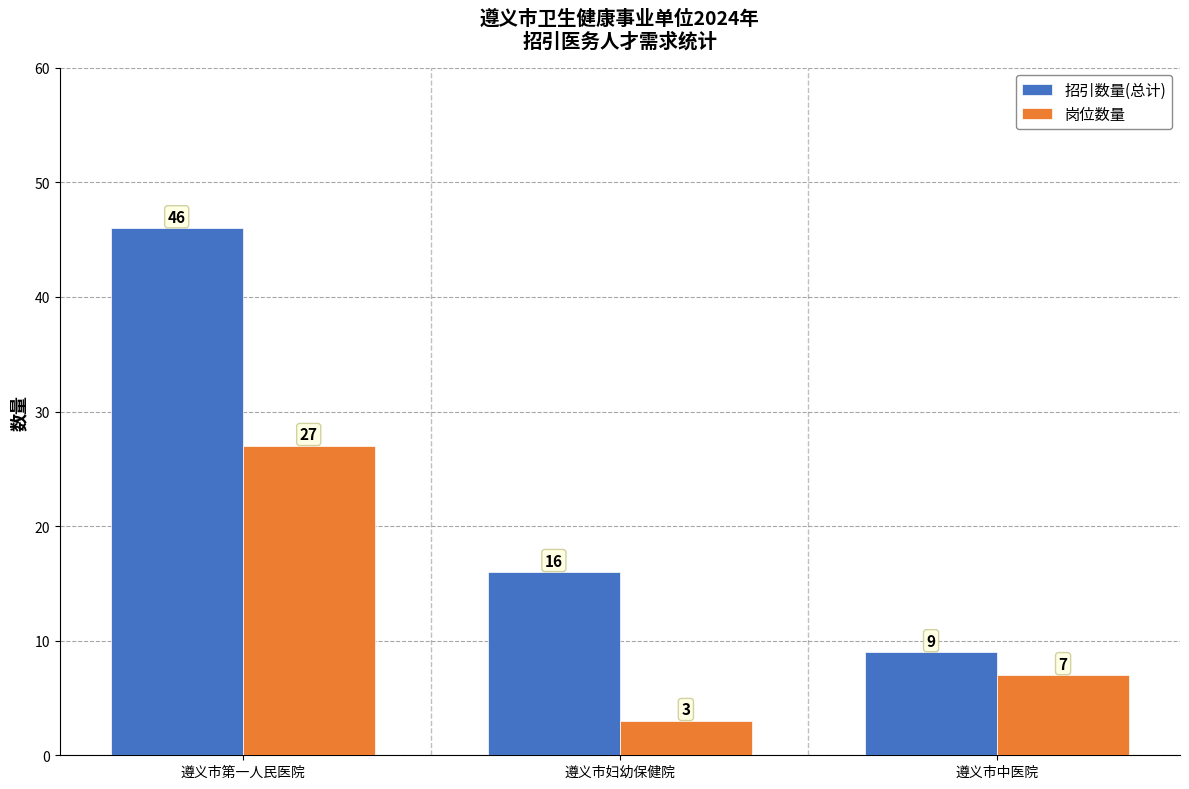

Which series has the largest total across all categories?

招引数量(总计)